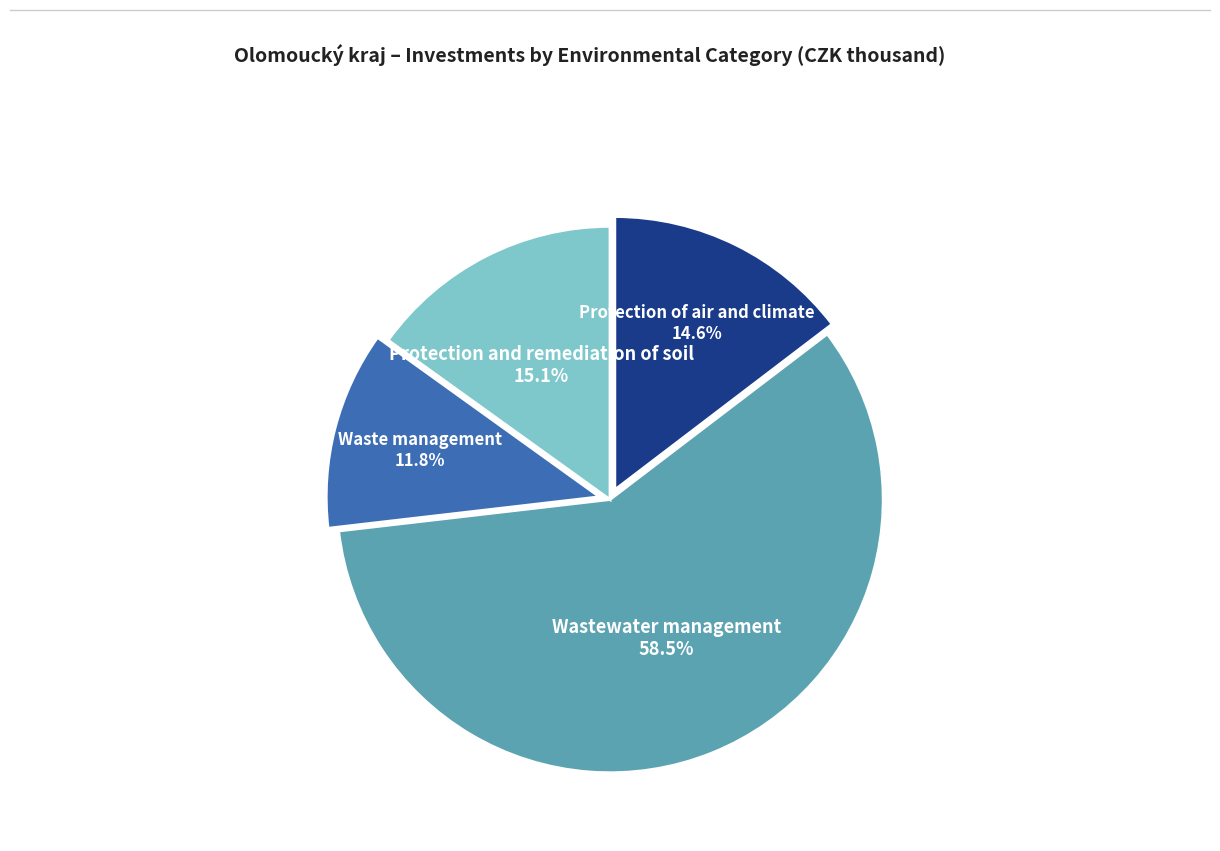

What is the largest slice in the pie chart?

Wastewater management